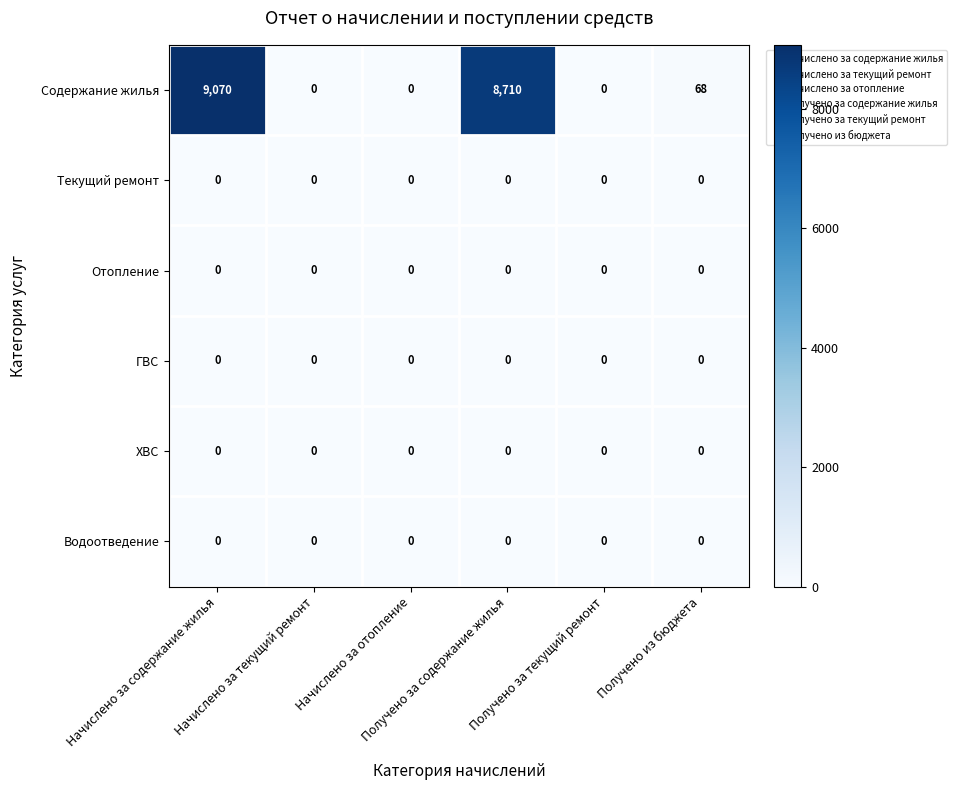

Which series has the largest total across all categories?

Содержание жилья